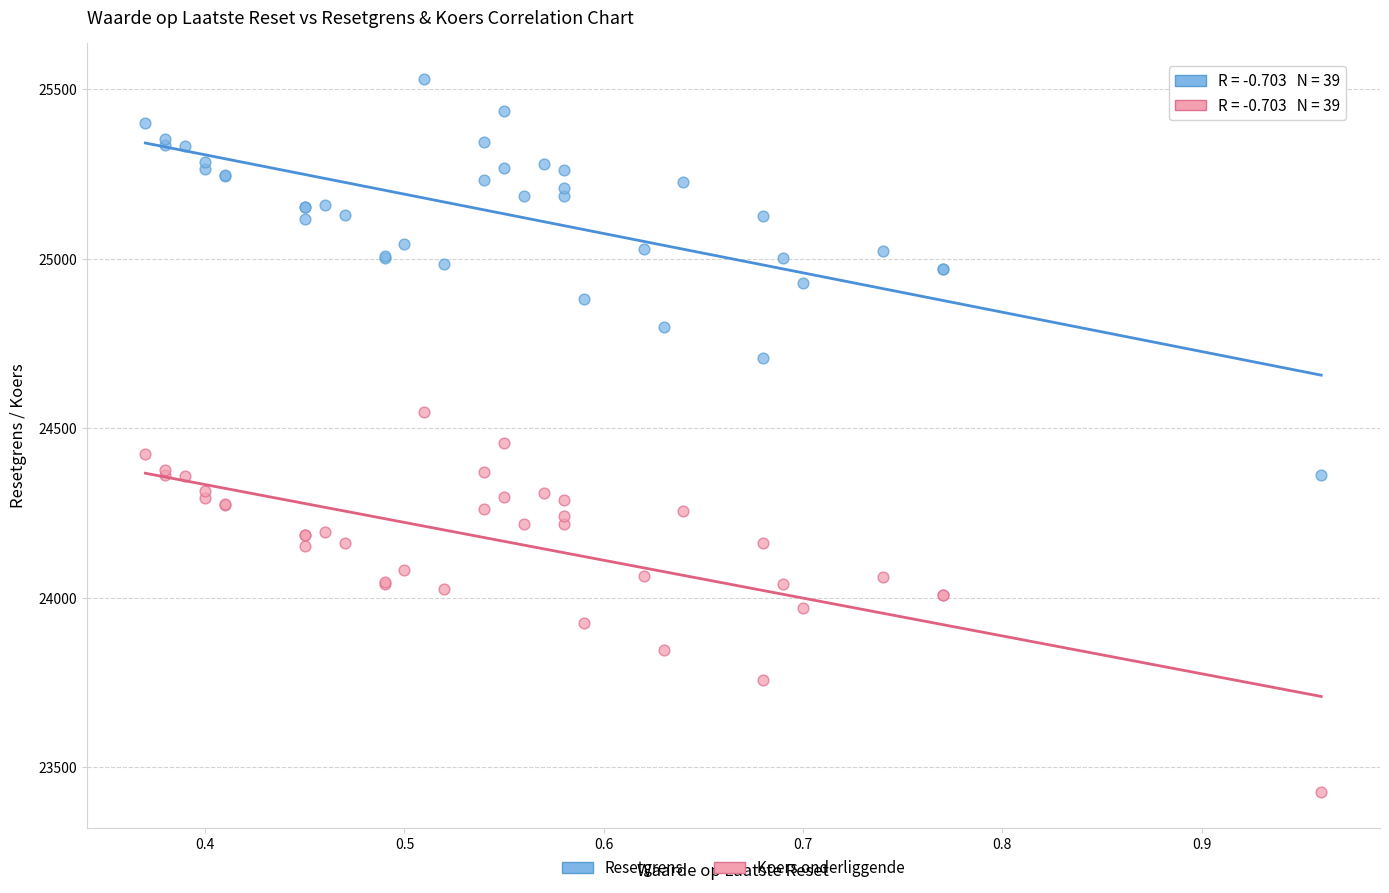

What is the X range (max minus min) for the scatter plot?

0.6